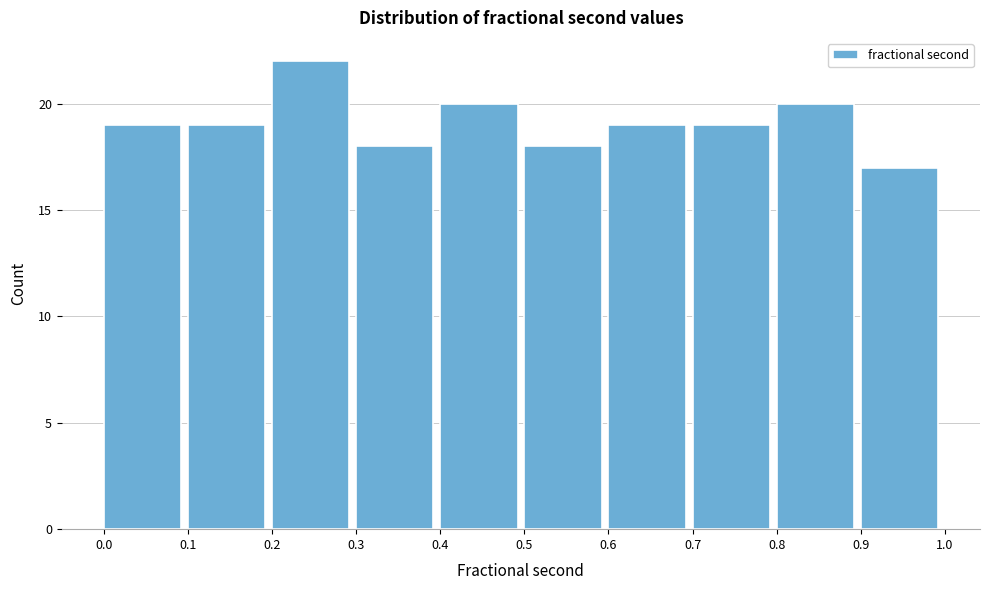

Reading left to right, transcribe this chart: for each bar, give the range it covers on the x-axis and its height. The values are not printed on the chart, so give them approximately, as read against the axis.

0.0 to 0.1: 19
0.1 to 0.2: 19
0.2 to 0.3: 22
0.3 to 0.4: 18
0.4 to 0.5: 20
0.5 to 0.6: 18
0.6 to 0.7: 19
0.7 to 0.8: 19
0.8 to 0.9: 20
0.9 to 1.0: 17